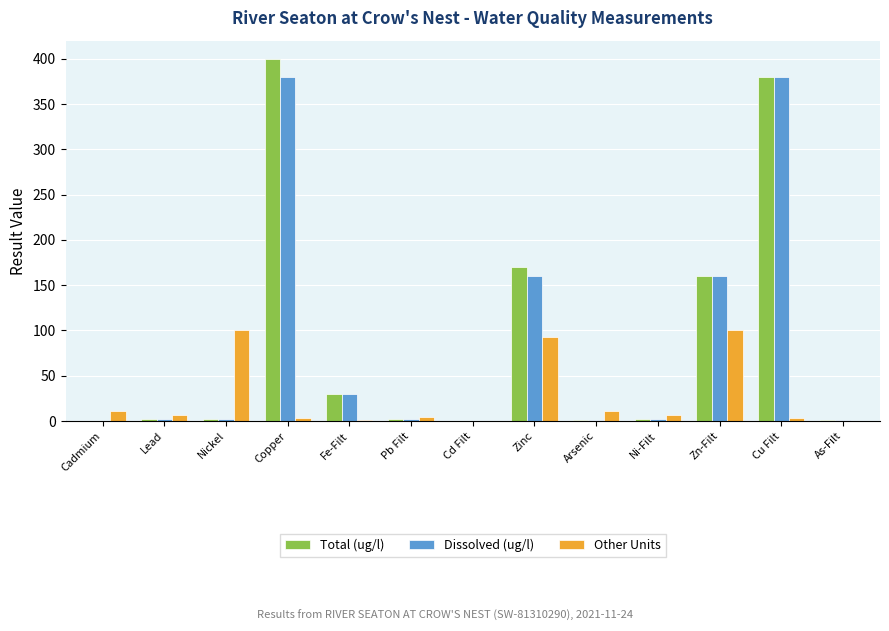

The Other Units series shows 3.0 at Cu Filt. True or false?

True